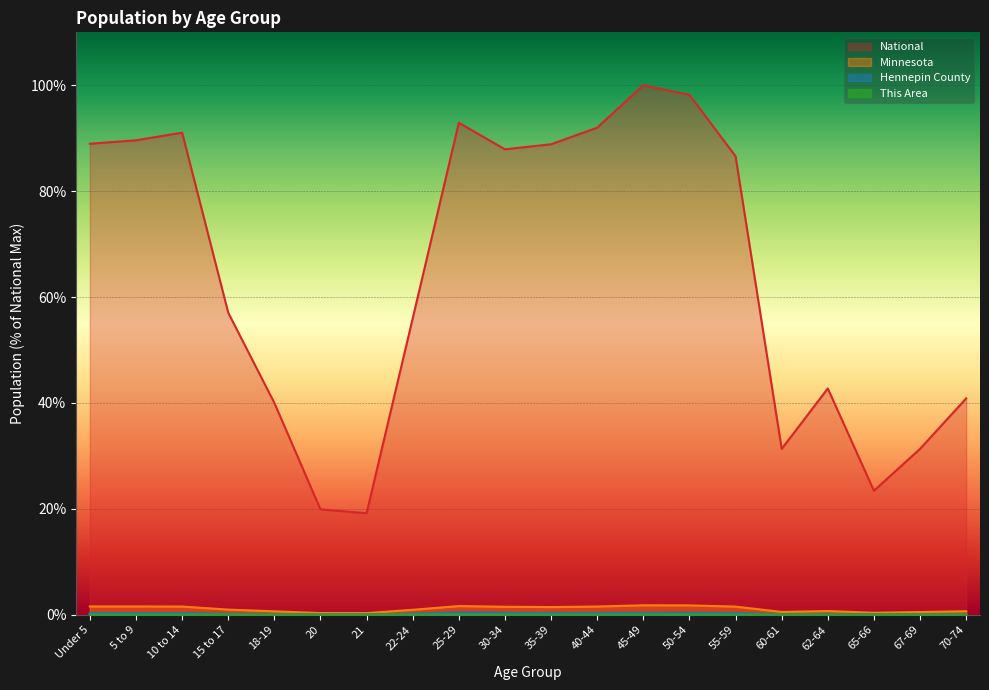

Which series has the widest spread of values?

National